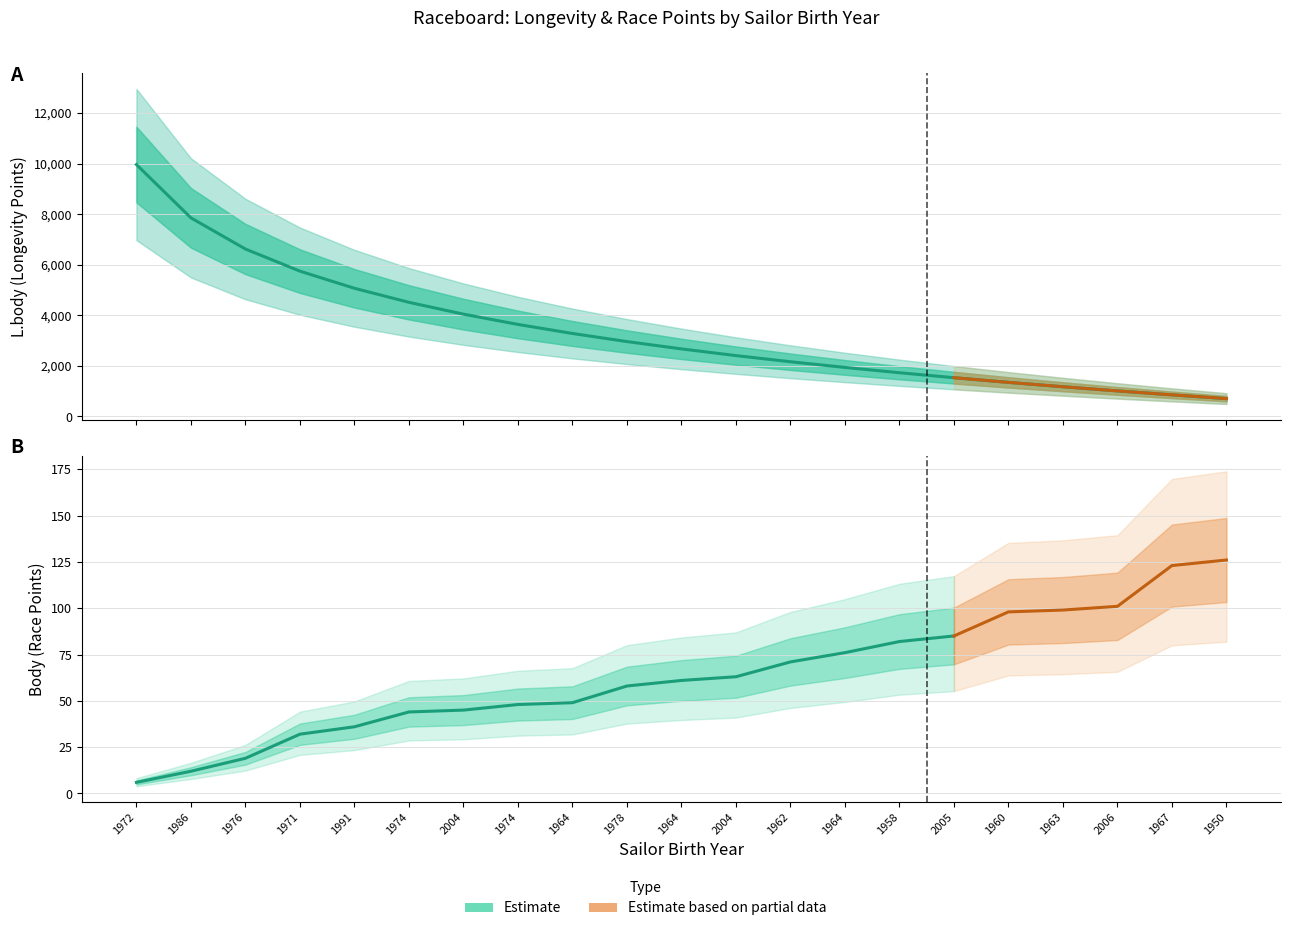

Reading left to right, transcribe all the data shown in this chart.

9963	7855	6623	5748	5070	4515	4047	3641	3283	2963	2673	2408	2165	1940	1730	1534	1349	1176	1011	855	707